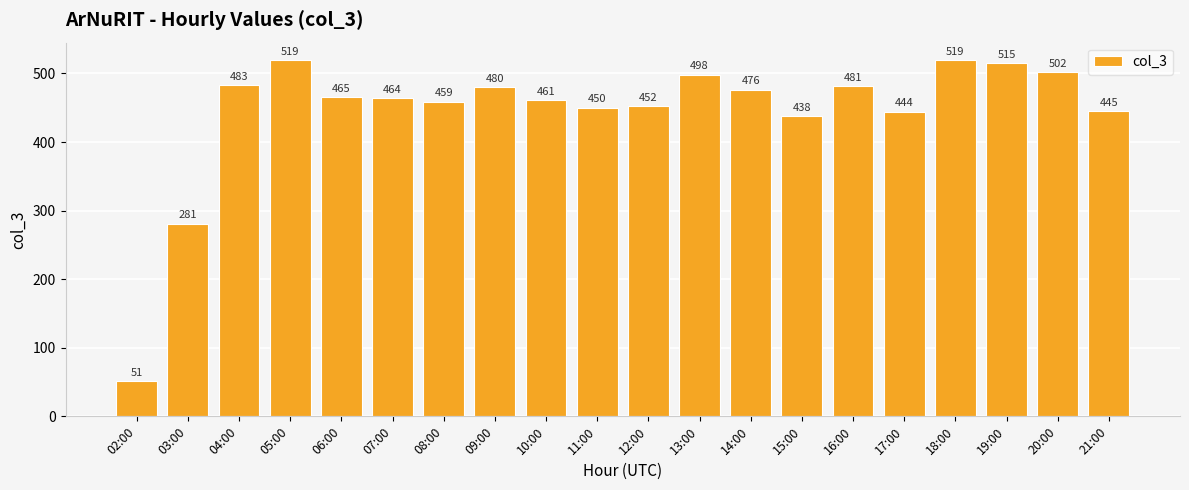

Reading left to right, extract all data points from this chart.

51	281	483	519	465	464	459	480	461	450	452	498	476	438	481	444	519	515	502	445